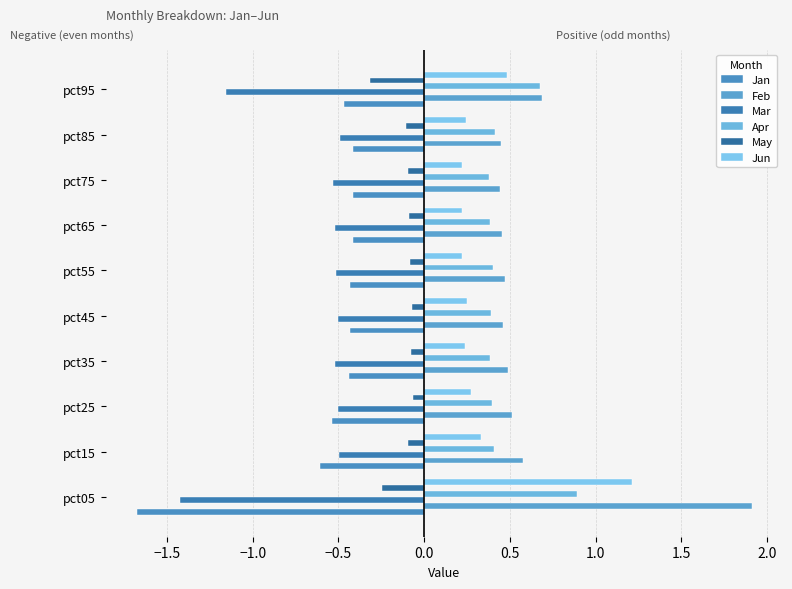

What is the minimum value for May?

-0.3